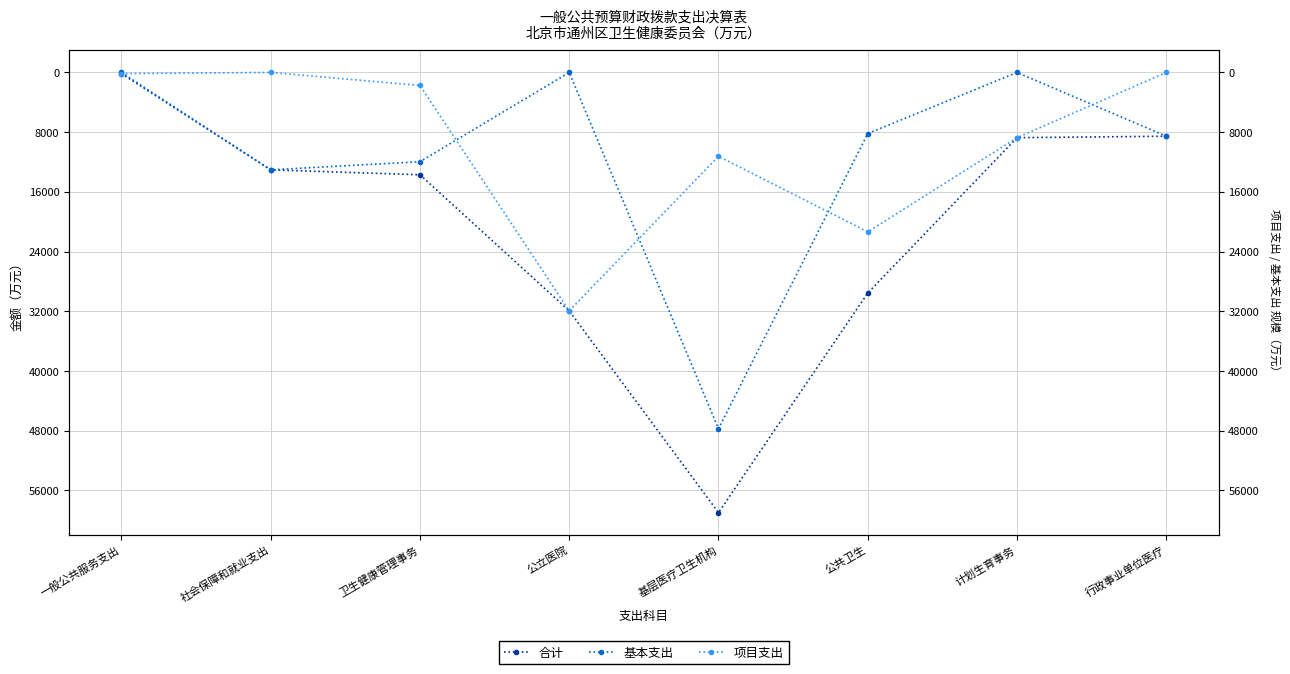

At how many categories does at least one series exceed 37961?

1